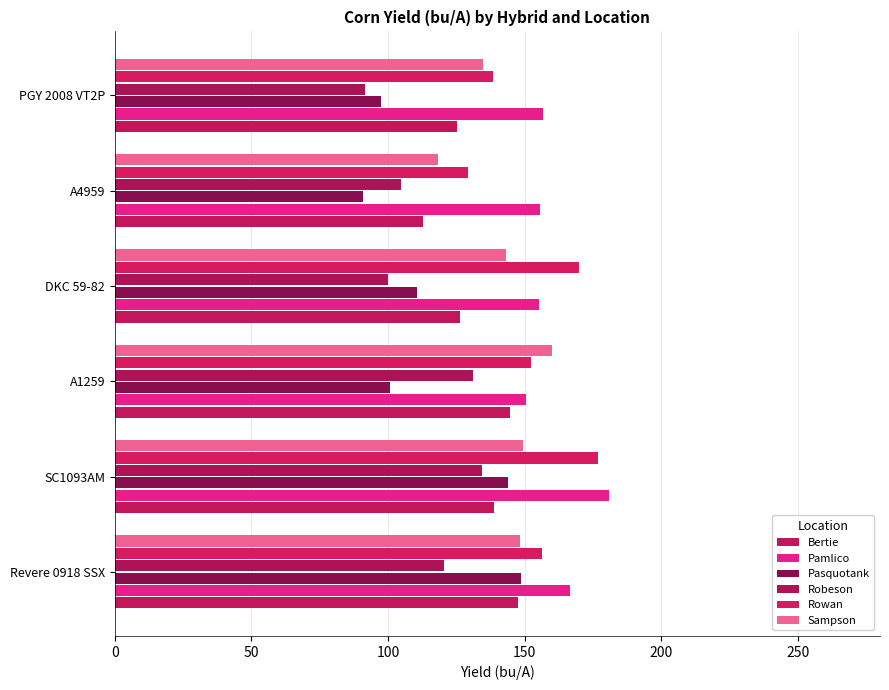

Reading left to right, what are all the values shown in this chart?

Bertie: 147.7	138.9	144.7	126.4	112.9	125.2
Pamlico: 166.6	180.7	150.5	155.1	155.6	156.8
Pasquotank: 148.4	143.7	100.5	110.6	90.8	97.2
Robeson: 120.6	134.2	130.9	100.1	104.8	91.5
Rowan: 156.1	176.9	152.3	169.8	129.1	138.3
Sampson: 148.4	149.3	159.8	143.0	118.4	134.6